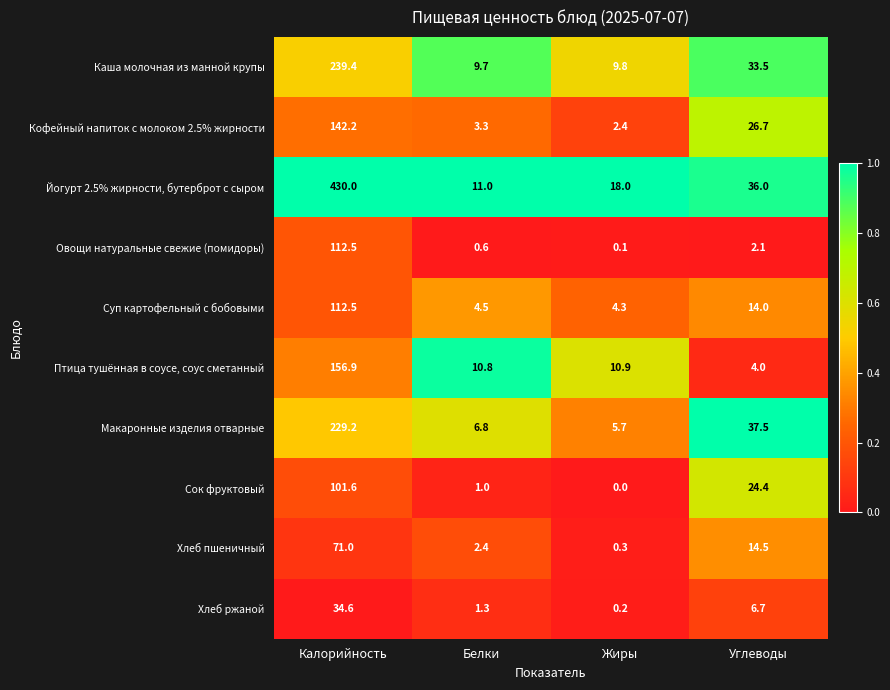

At Жиры, list the series in order from smallest to largest.

Сок фруктовый, Овощи натуральные свежие (помидоры), Хлеб ржаной, Хлеб пшеничный, Кофейный напиток с молоком 2.5% жирности, Суп картофельный с бобовыми, Макаронные изделия отварные, Каша молочная из манной крупы, Птица тушённая в соусе, соус сметанный, Йогурт 2.5% жирности, бутерброт с сыром